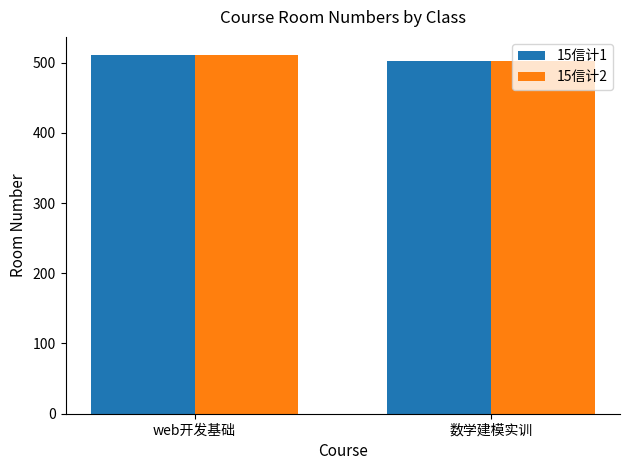

What is the total value across all series at web开发基础?

1022